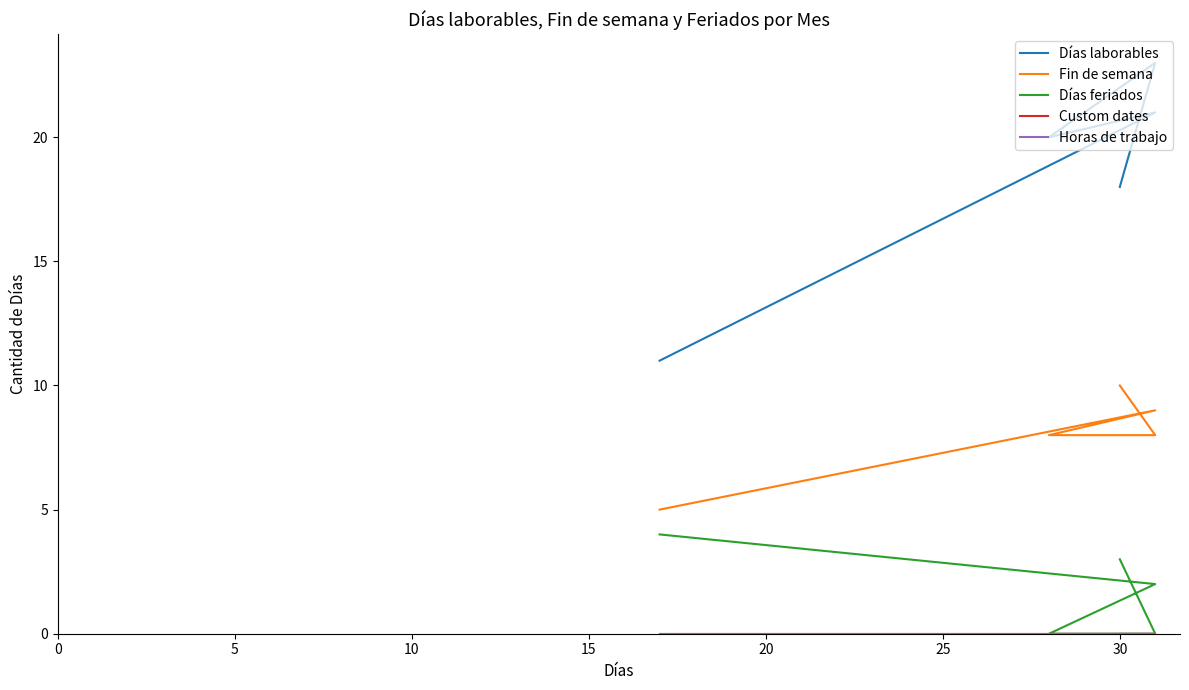

What are all the series names shown in the legend?

Días laborables, Fin de semana, Días feriados, Custom dates, Horas de trabajo